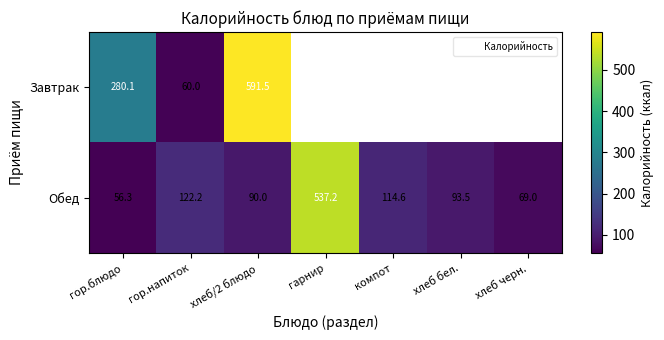

Which label corresponds to the largest value in the chart?

хлеб/2 блюдо